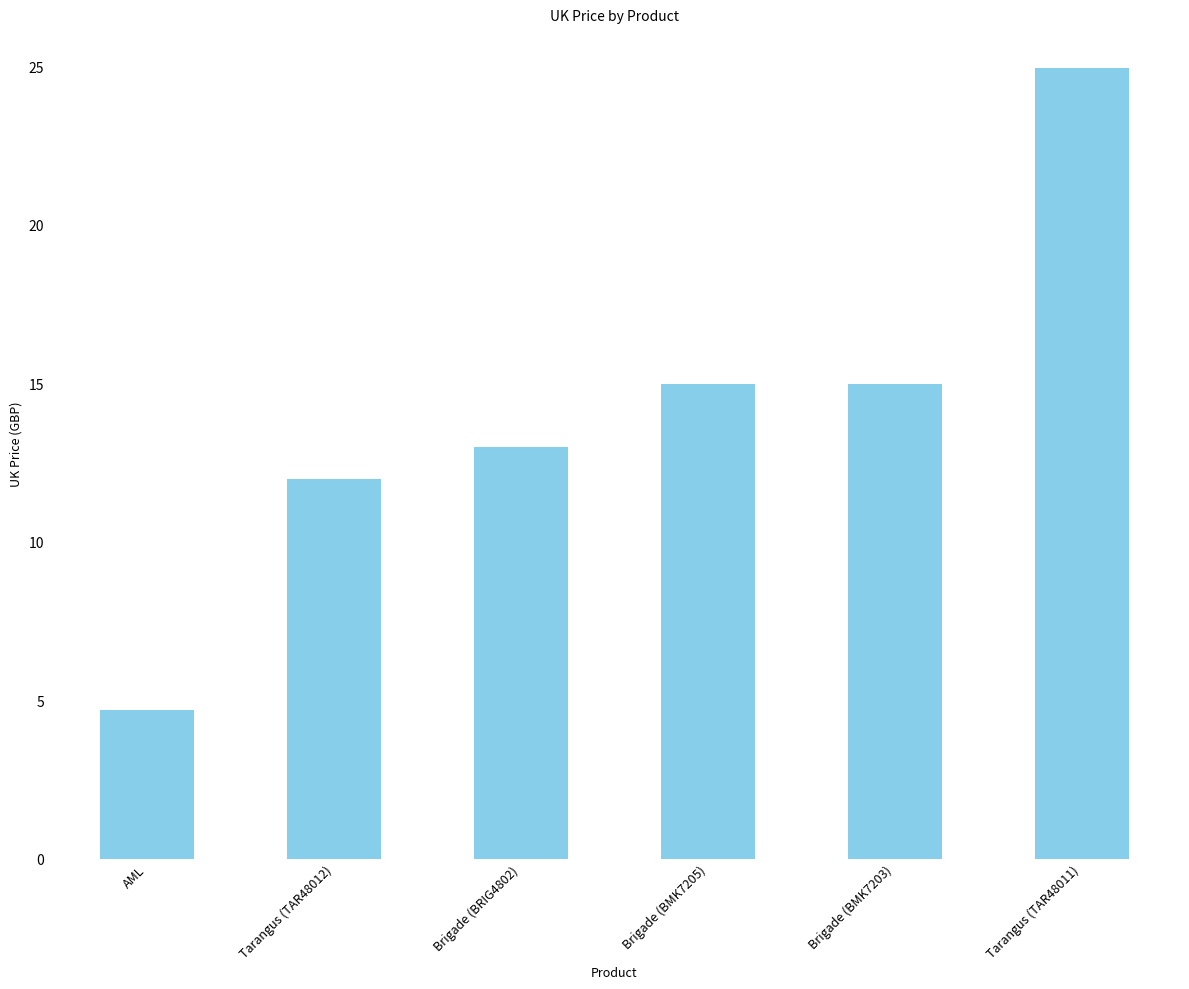

What is the value of the 5th bar from the left?

15.0